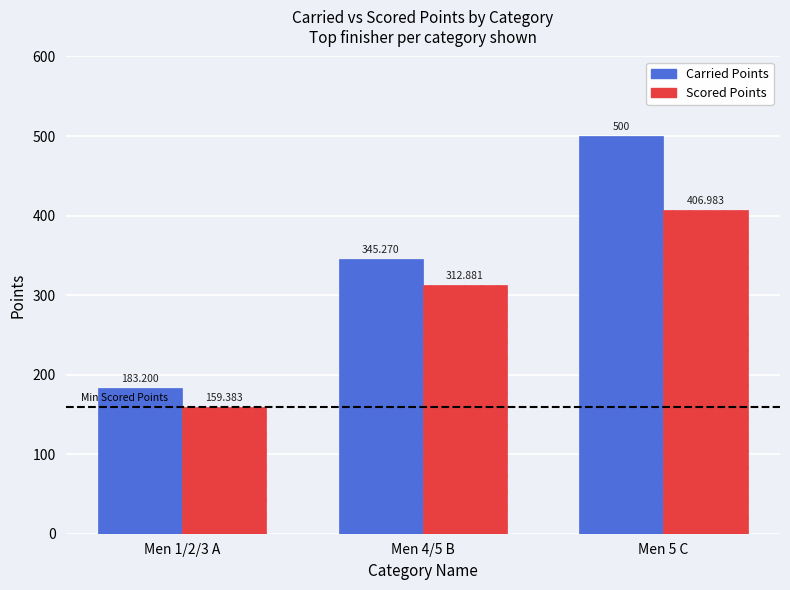

Rank the series at Men 5 C from highest to lowest value.

Carried Points, Scored Points